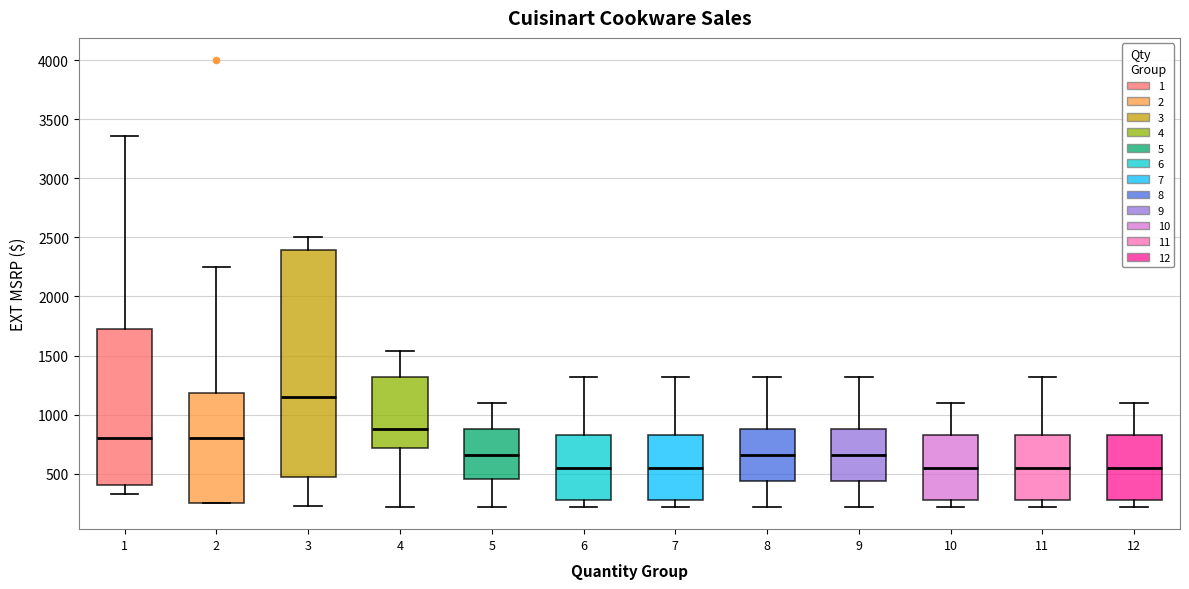

Reading left to right, transcribe this box plot: for each box, give where its median line is, the range the box spans, and where its two whiskers end, as read against the y-axis. The values are not printed on the chart, so give them approximately, as read against the axis.

1: median 800, box 400 to 1700, whiskers 350 to 3350
2: median 800, box 250 to 1200, whiskers 250 to 2250
3: median 1150, box 450 to 2400, whiskers 250 to 2500
4: median 900, box 700 to 1300, whiskers 200 to 1550
5: median 650, box 450 to 900, whiskers 200 to 1100
6: median 550, box 250 to 800, whiskers 200 to 1300
7: median 550, box 250 to 800, whiskers 200 to 1300
8: median 650, box 450 to 900, whiskers 200 to 1300
9: median 650, box 450 to 900, whiskers 200 to 1300
10: median 550, box 250 to 800, whiskers 200 to 1100
11: median 550, box 250 to 800, whiskers 200 to 1300
12: median 550, box 250 to 800, whiskers 200 to 1100